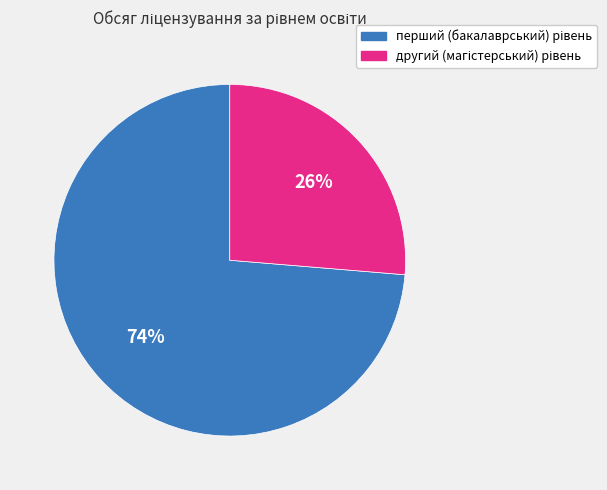

To the nearest percent, what is the average slice percentage?

50%